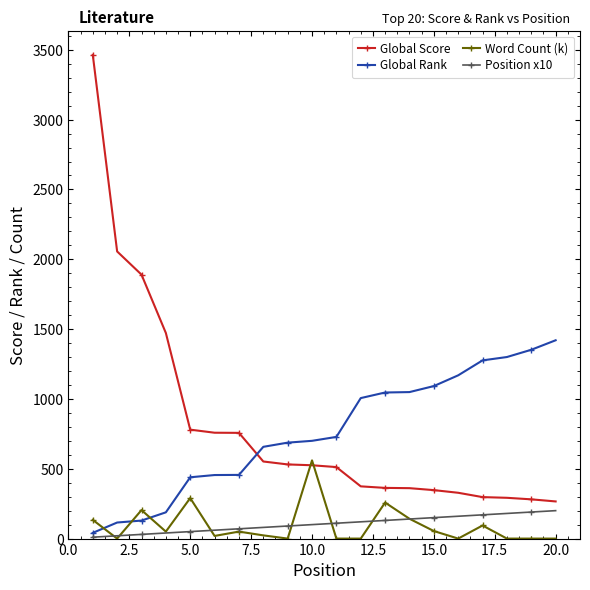

List the series in order of their peak value, highest first.

Global Score, Global Rank, Word Count (k), Position x10